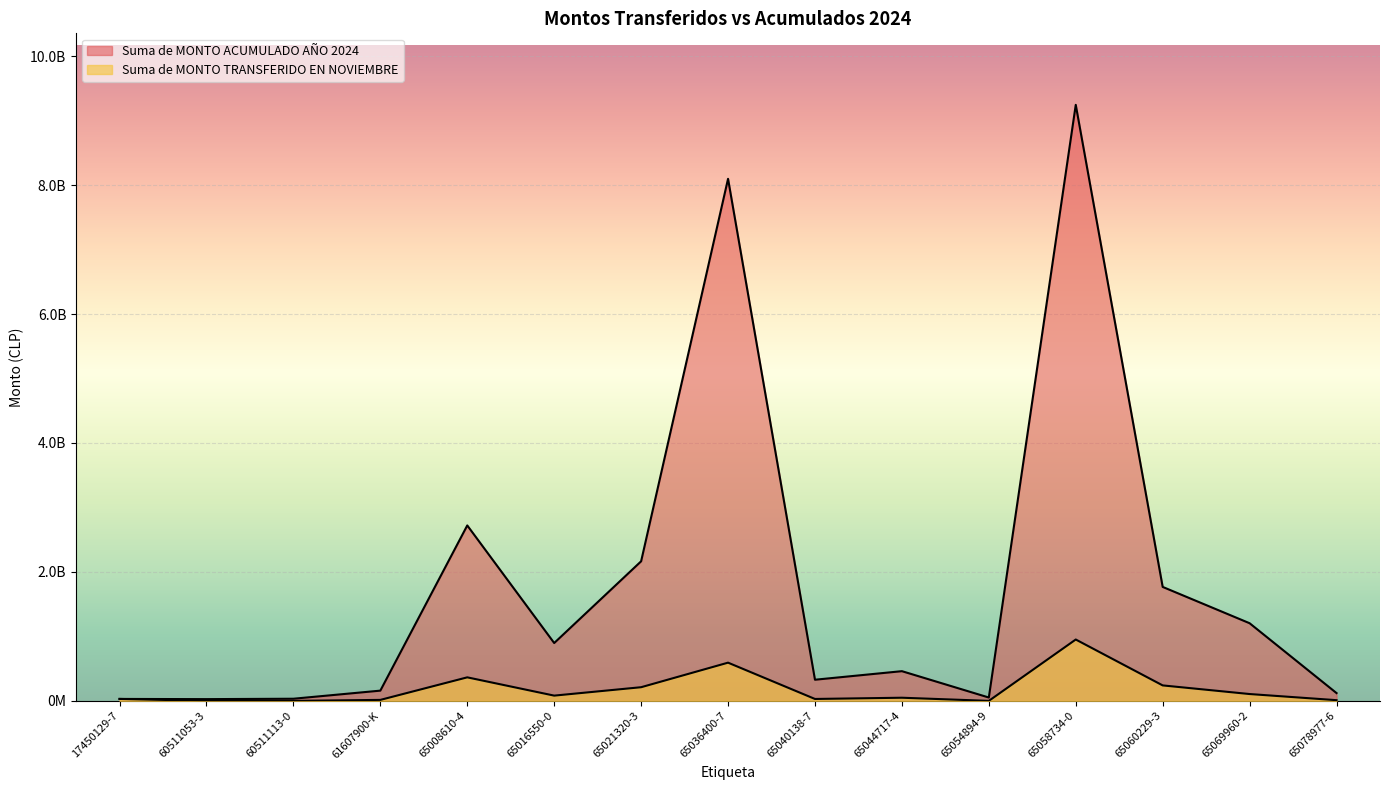

What is the label of the 1st point from the left?

17450129-7